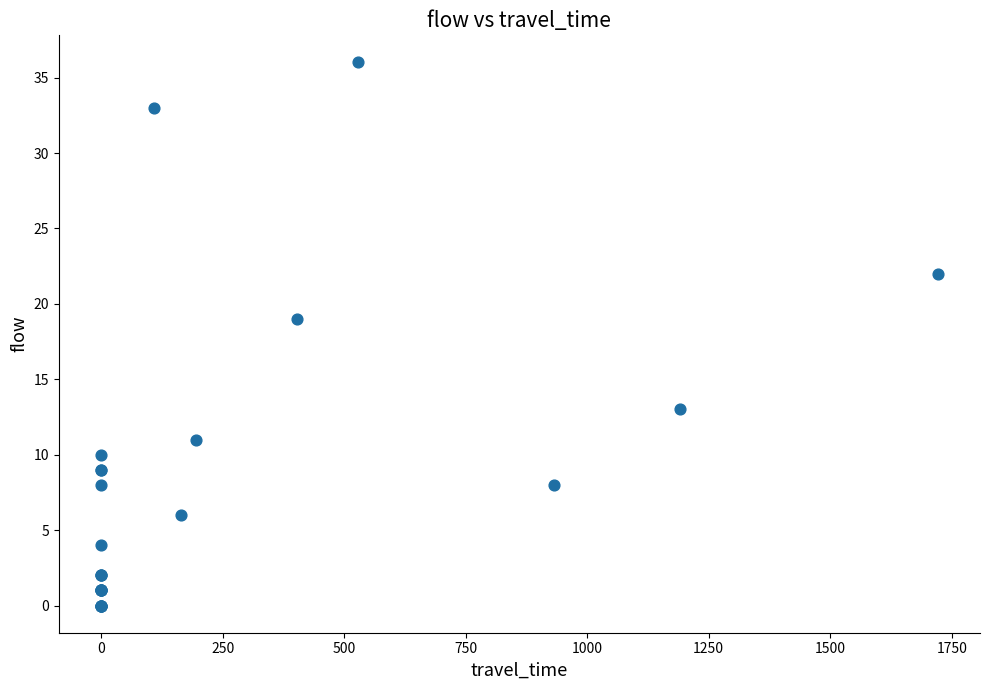

What Y value in the scatter plot is closest to 18?

19